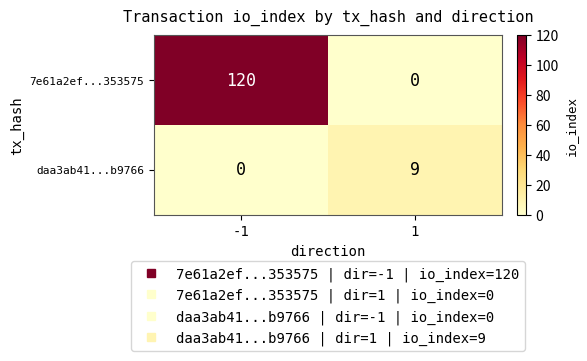

What is the difference between the maximum and minimum values in the daa3ab41...b9766 series?

9